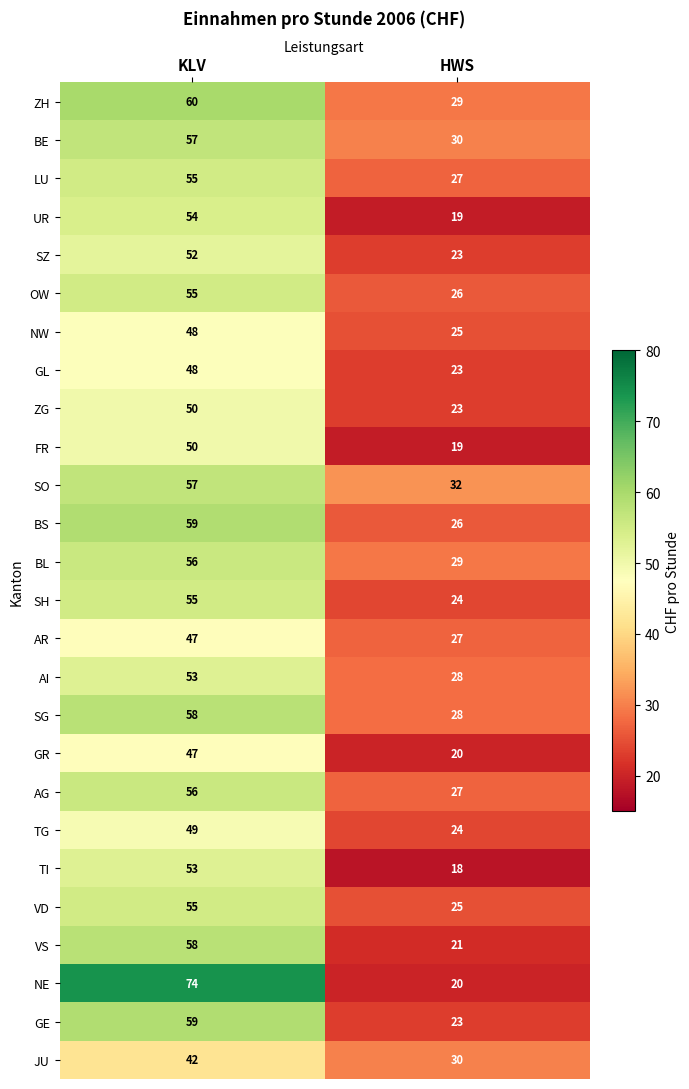

At which label is TG closest to 36?

HWS